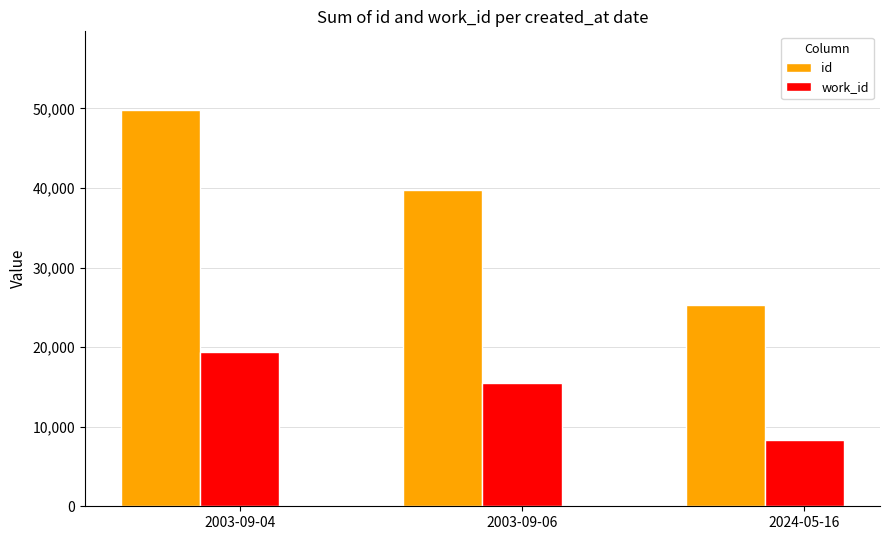

What is the difference between the highest and lowest values at 2024-05-16?

16972